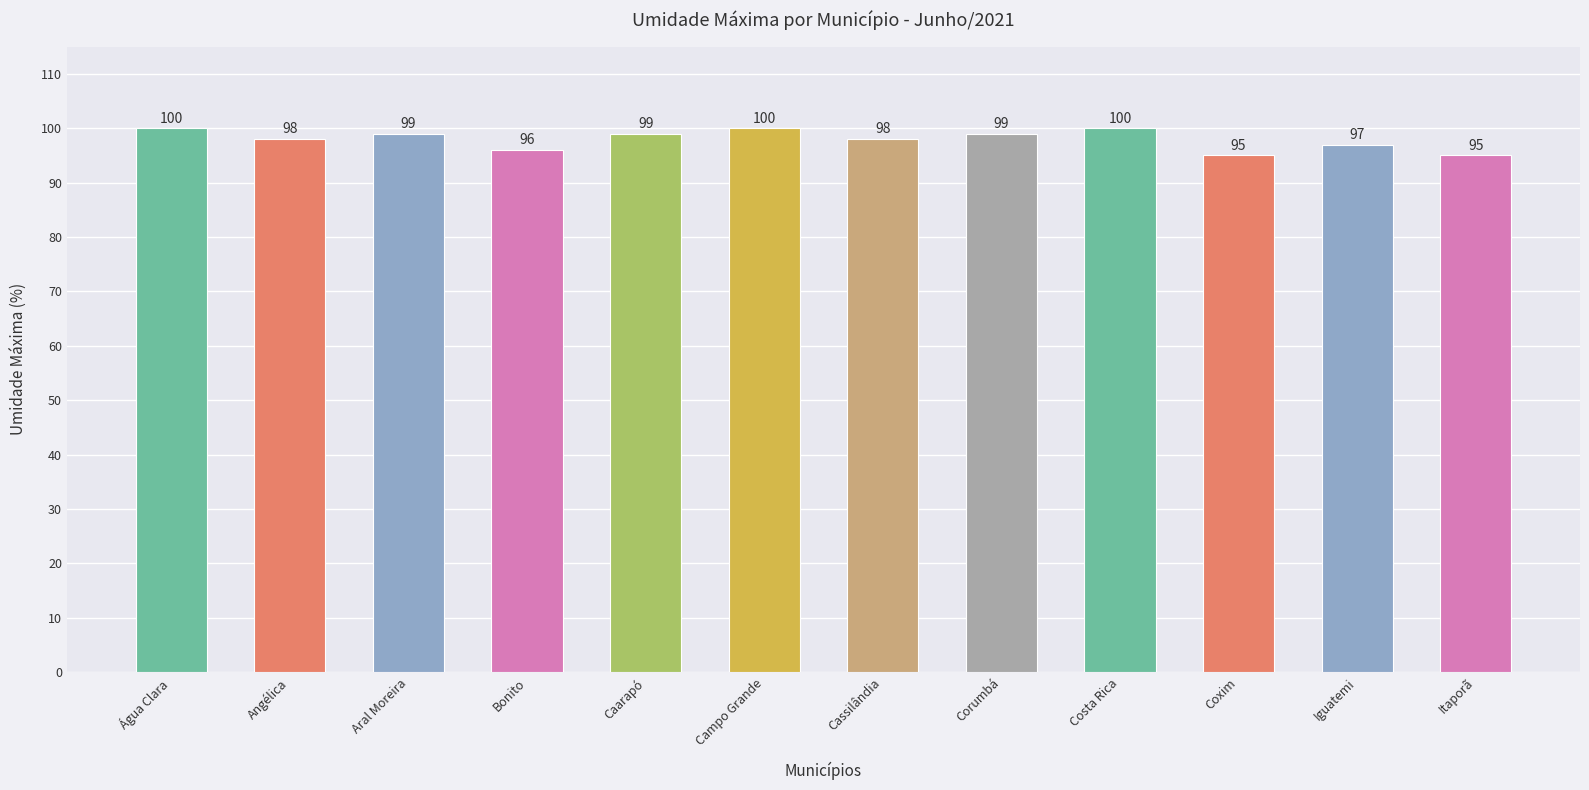

What is the difference between the second highest and second lowest values?

5